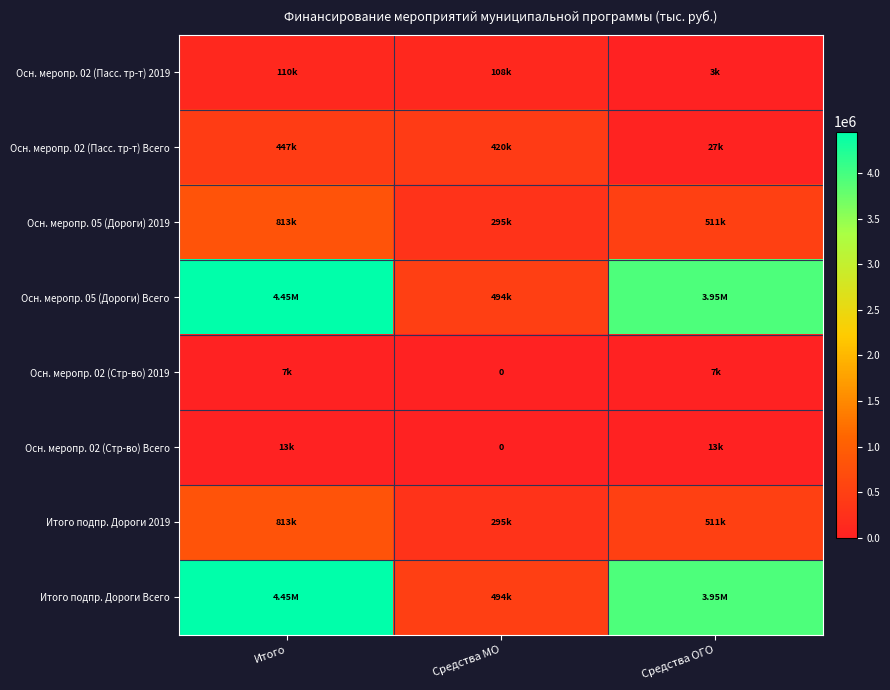

Is it true that Осн. меропр. 05 (Дороги) 2019 equals 865205.7 at Средства ОГО?

False